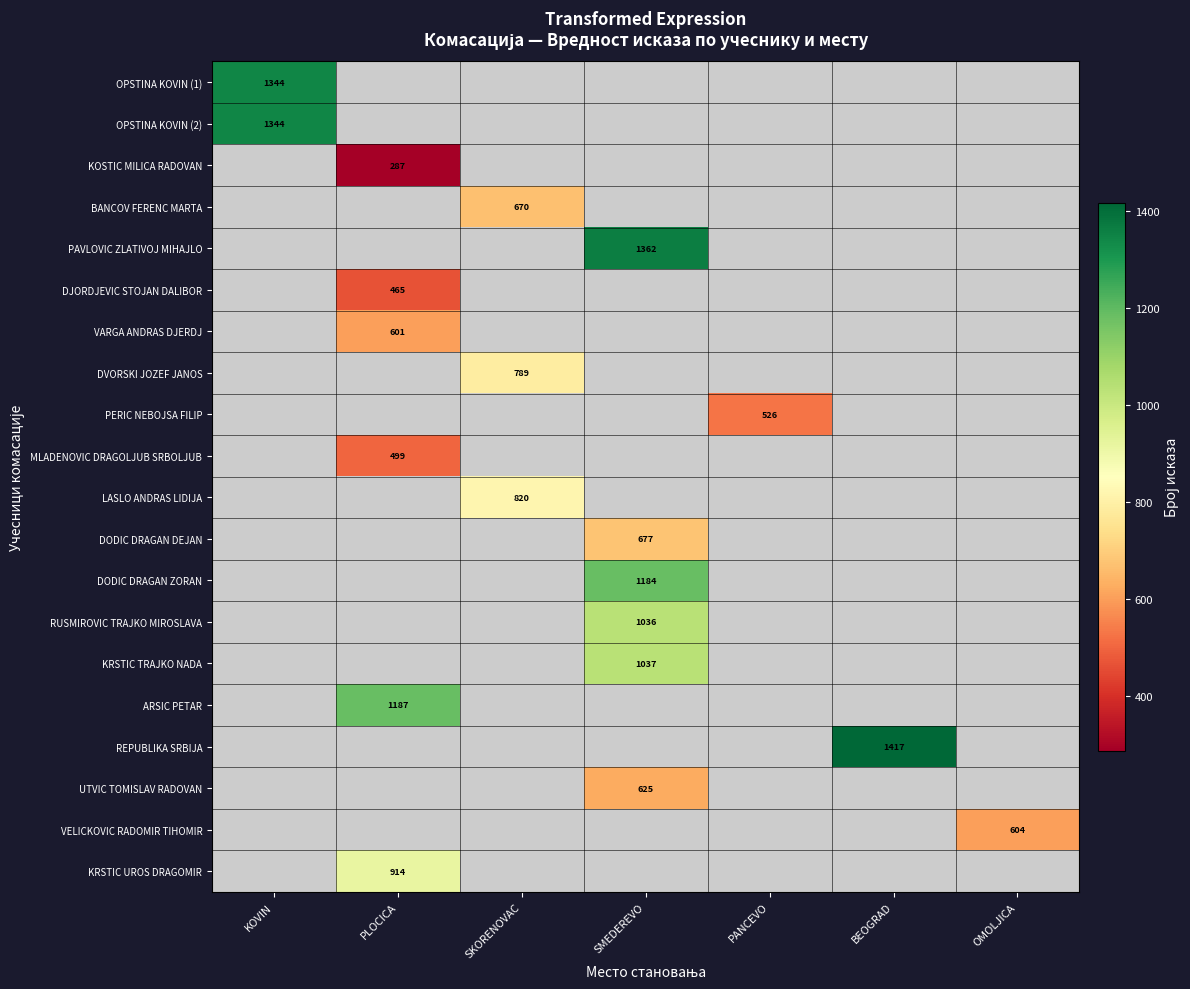

The REPUBLIKA SRBIJA series shows 2215 at BEOGRAD. True or false?

False